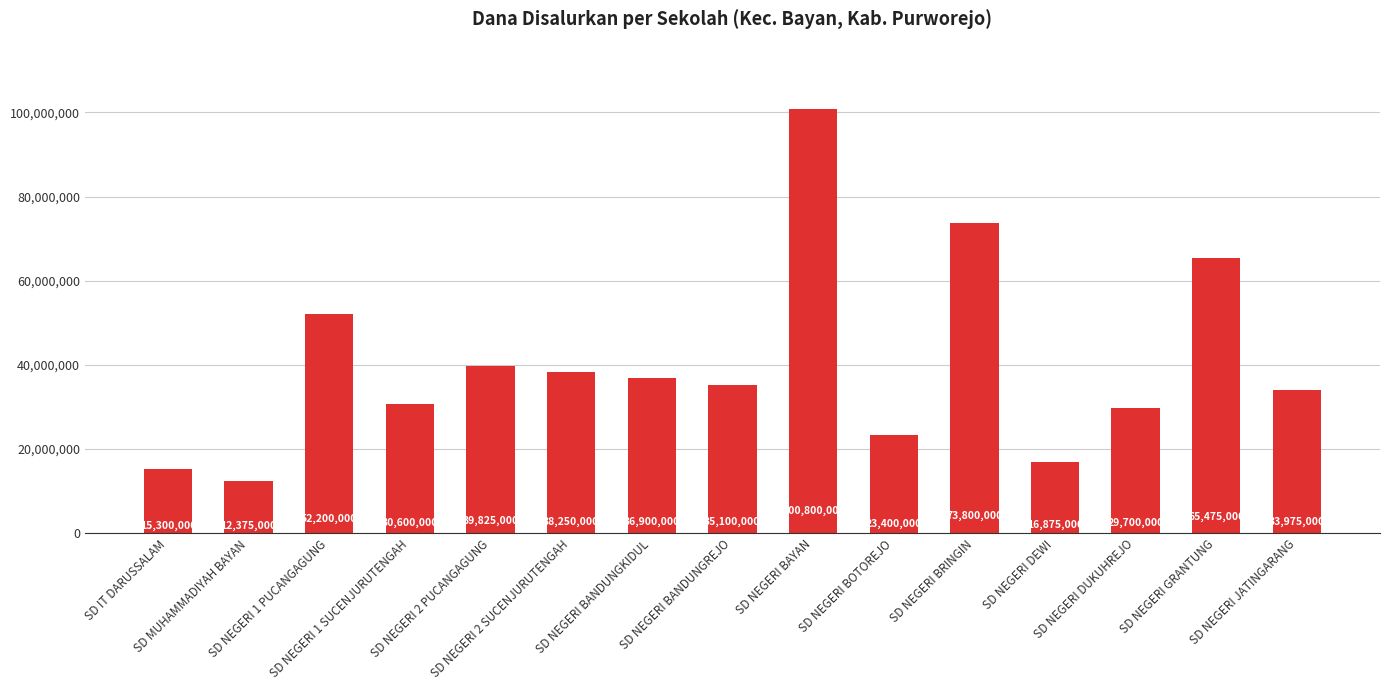

Which category has the lowest value across all series?

SD MUHAMMADIYAH BAYAN